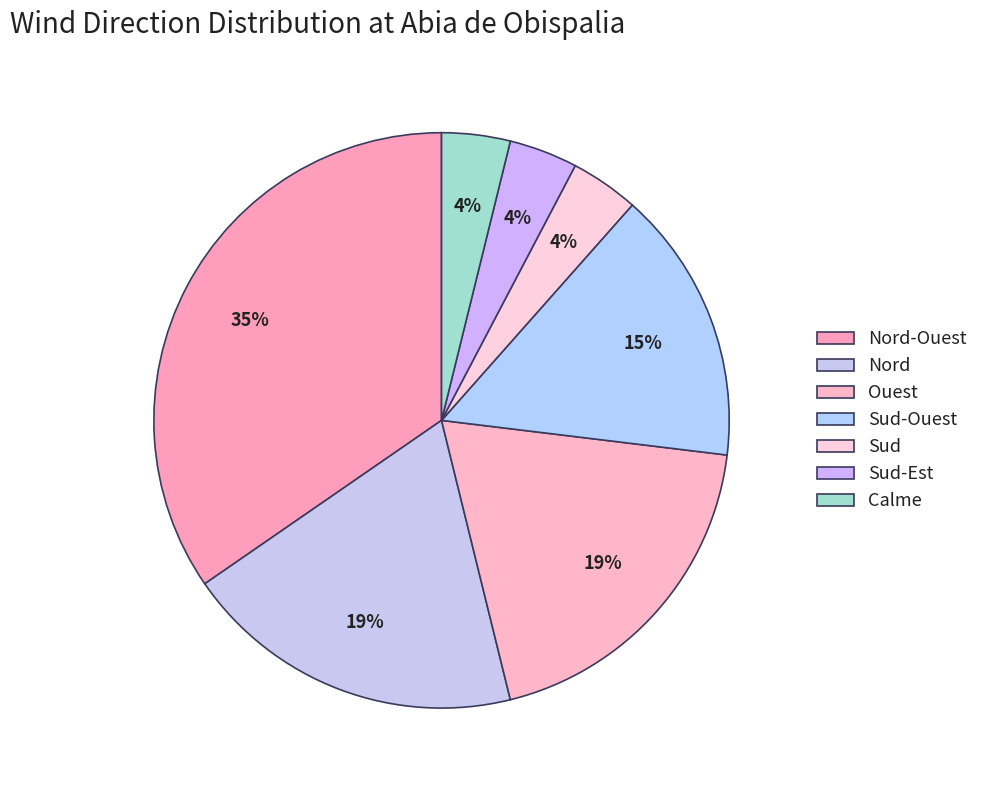

Count the number of slices in the pie.

7